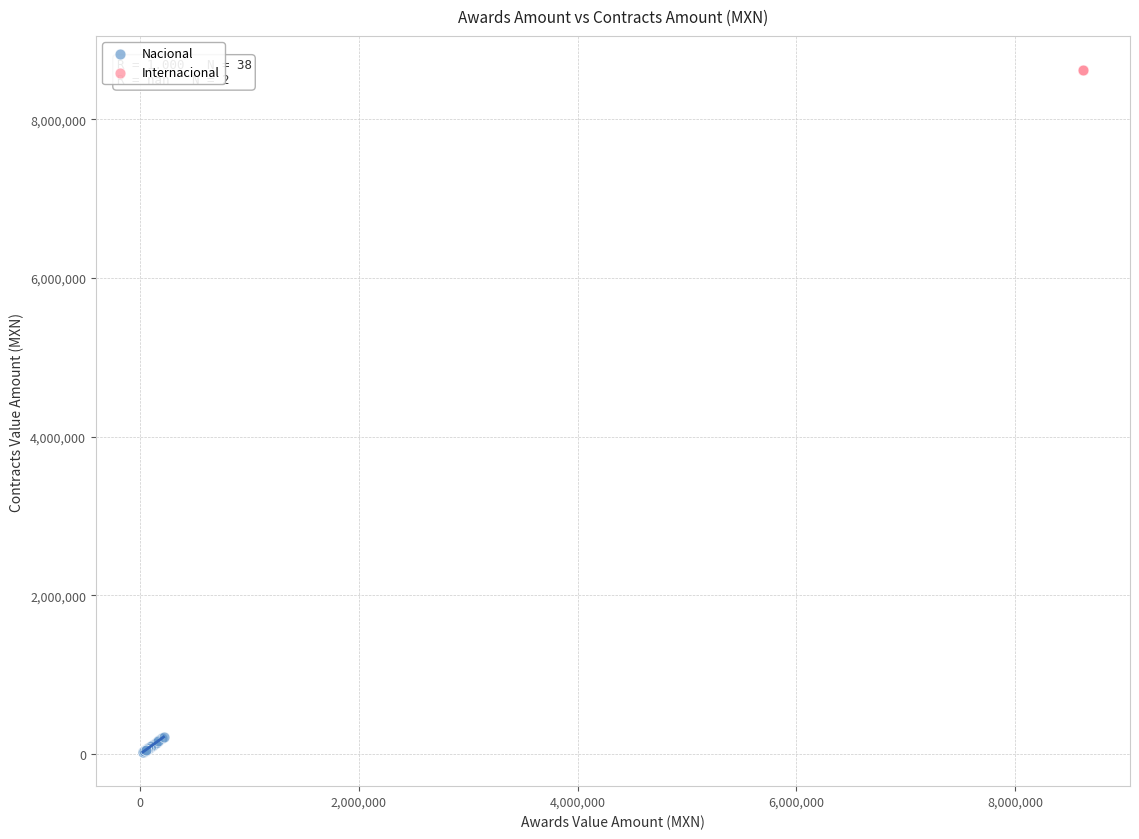

What are all the series names shown in the legend?

Nacional, Internacional